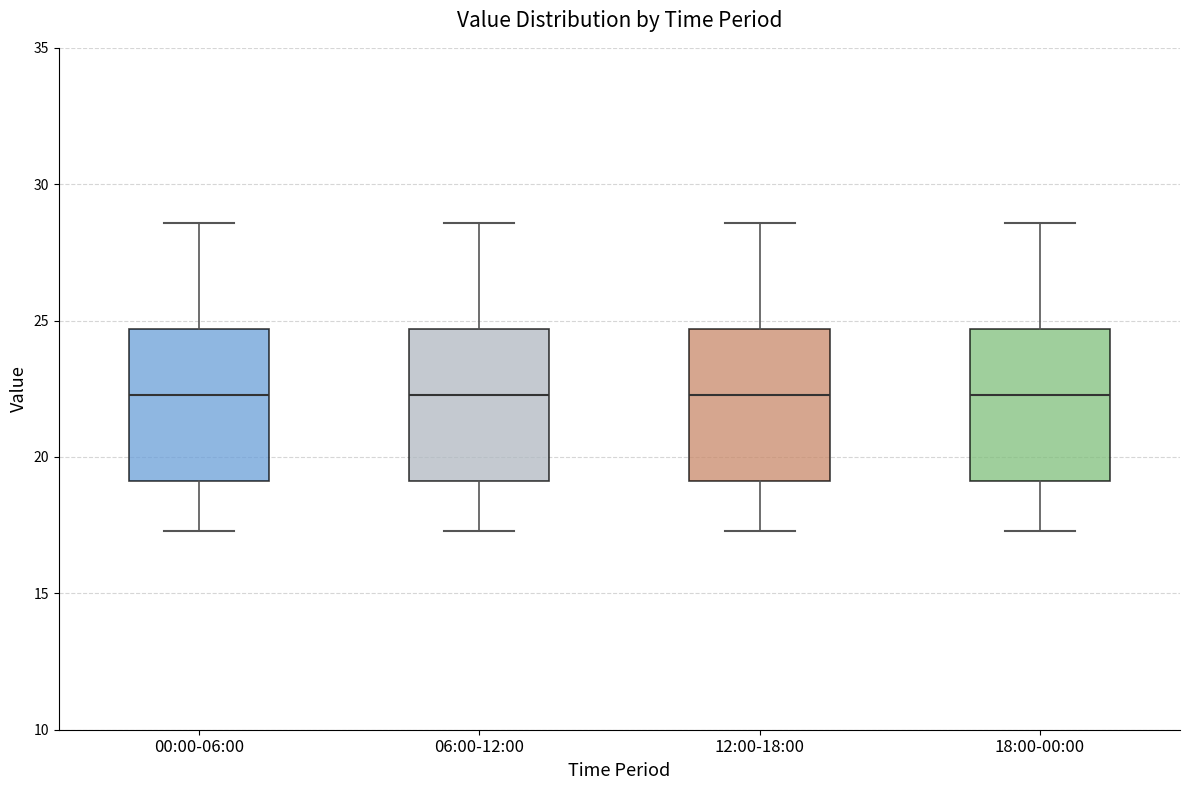

Reading left to right, read every box against the y-axis: the position of its median line, the range the box covers, and the ends of its whiskers. The values are not printed on the chart, so give them approximately, as read against the axis.

00:00-06:00: median 22.5, box 19.0 to 24.5, whiskers 17.5 to 28.5
06:00-12:00: median 22.5, box 19.0 to 24.5, whiskers 17.5 to 28.5
12:00-18:00: median 22.5, box 19.0 to 24.5, whiskers 17.5 to 28.5
18:00-00:00: median 22.5, box 19.0 to 24.5, whiskers 17.5 to 28.5